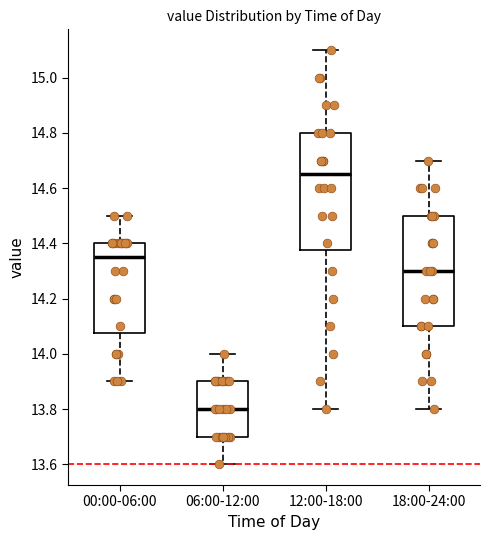

Where does the median line of the box for 06:00-12:00 sit on the y-axis? The values are not printed on the chart, so give them approximately, as read against the axis.

13.80